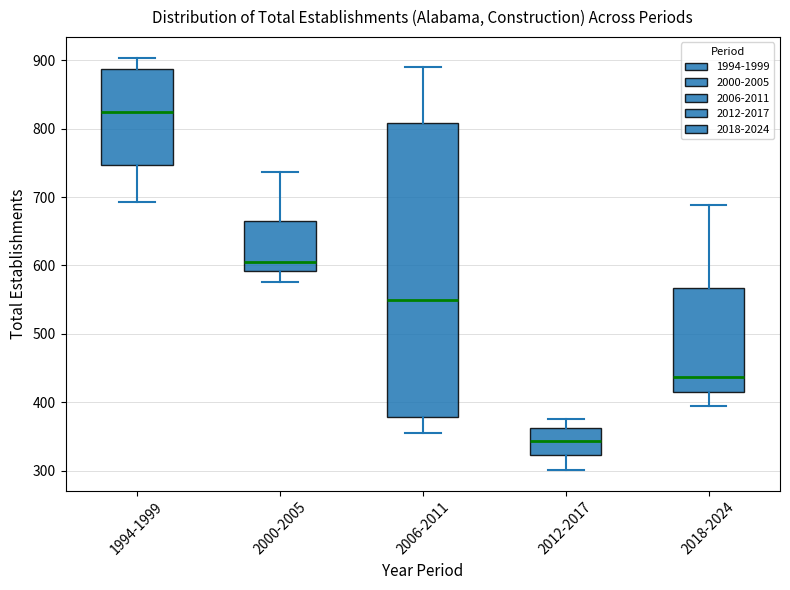

Which box's median line is the highest?

1994-1999